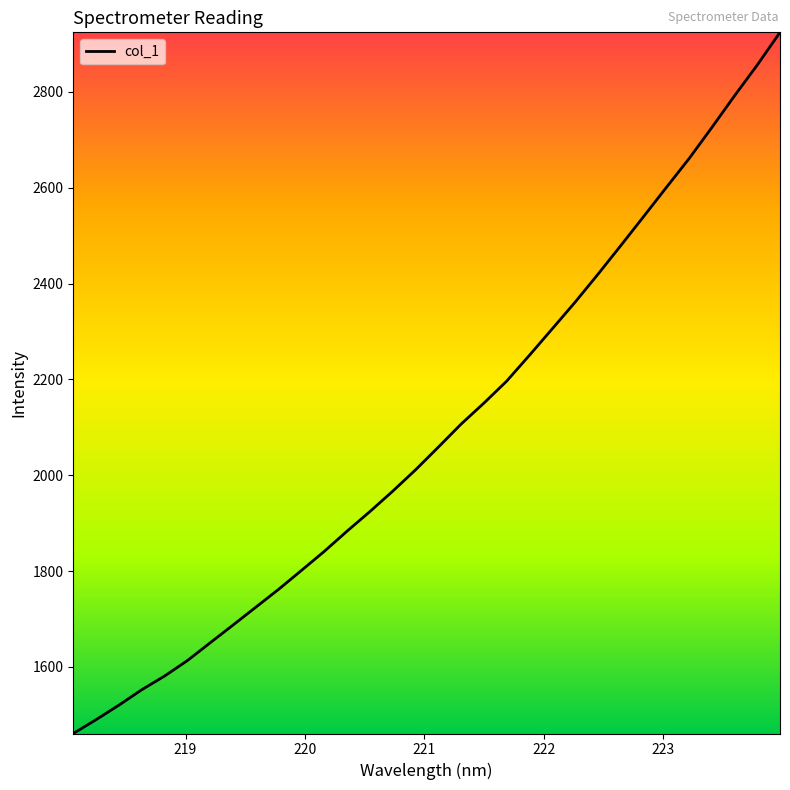

What is the difference between the maximum and minimum values?

1463.2